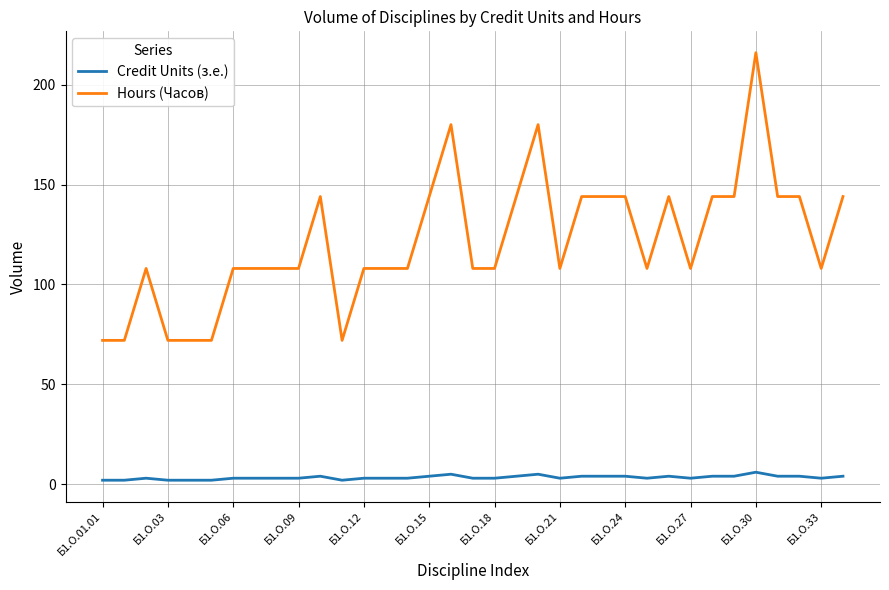

Reading left to right, what are all the values shown in this chart?

Credit Units (з.е.): 2	2	3	2	2	2	3	3	3	3	4	2	3	3	3	4	5	3	3	4	5	3	4	4	4	3	4	3	4	4	6	4	4	3	4
Hours (Часов): 72	72	108	72	72	72	108	108	108	108	144	72	108	108	108	144	180	108	108	144	180	108	144	144	144	108	144	108	144	144	216	144	144	108	144